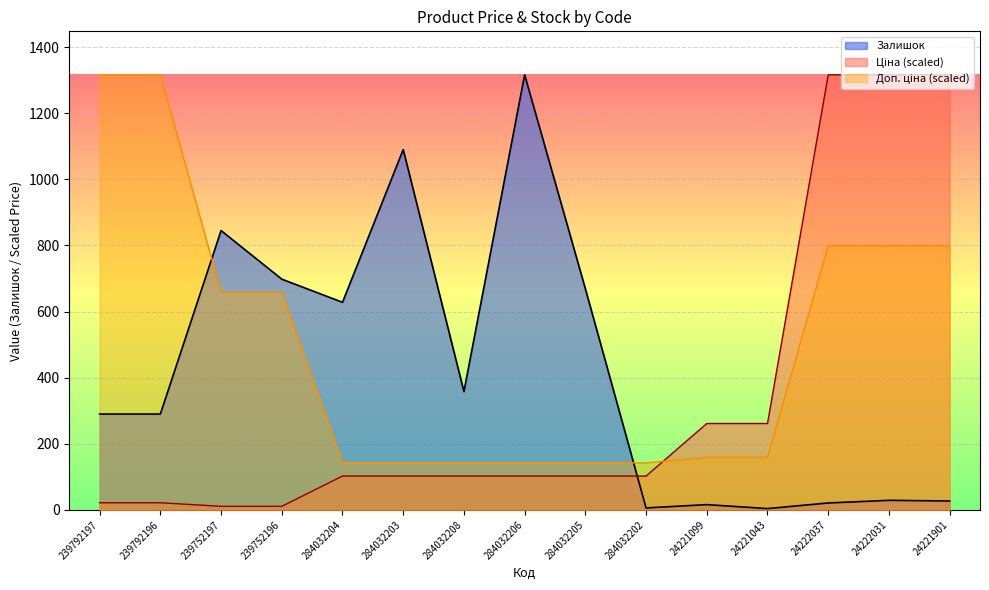

What is the total value across all series at 239752197?

1513.9